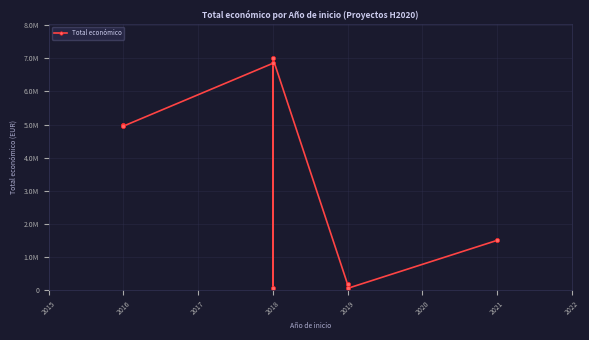

What is the greatest value displayed?

6999795